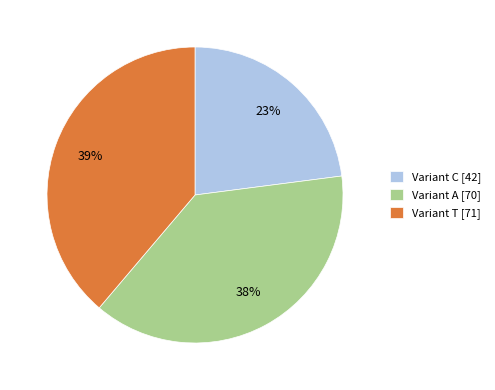

To the nearest percent, what is the difference between the largest and smallest slice percentages?

16%